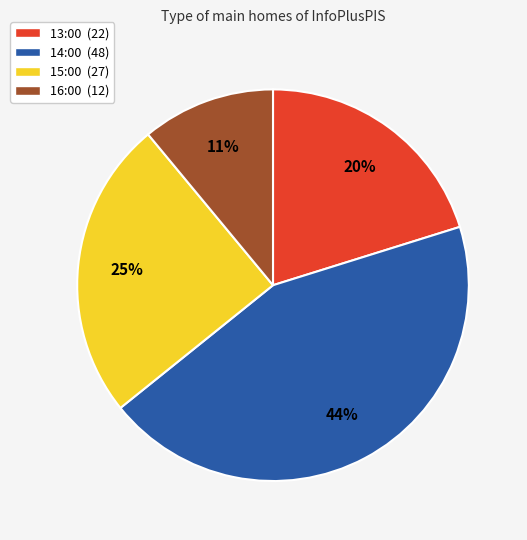

Does any single category account for the majority?

No